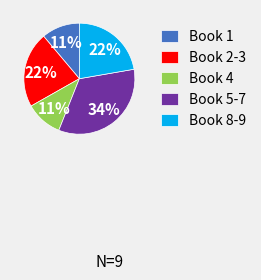

True or false: Book 5-7 accounts for 21% of the total.

False